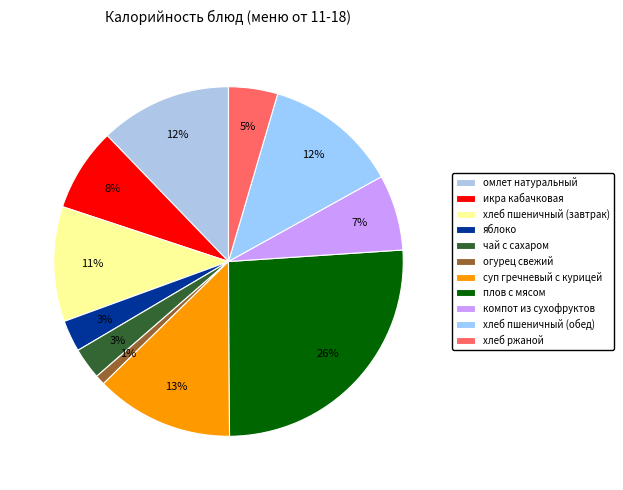

What is the change in value from омлет натуральный to хлеб ржаной?

-118